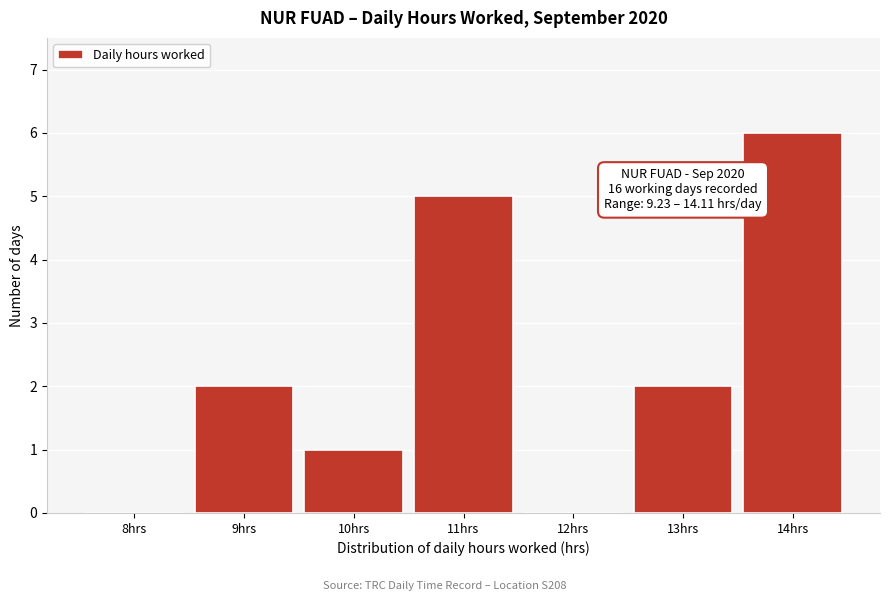

Reading left to right, list all the values displayed in this chart.

8hrs=0	9hrs=2	10hrs=1	11hrs=5	12hrs=0	13hrs=2	14hrs=6